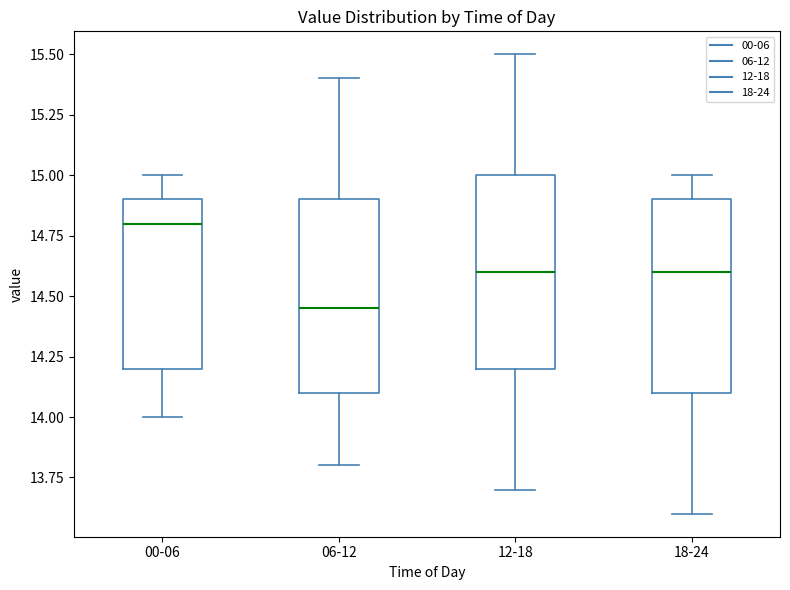

Reading left to right, read every box against the y-axis: the position of its median line, the range the box covers, and the ends of its whiskers. The values are not printed on the chart, so give them approximately, as read against the axis.

00-06: median 14.80, box 14.20 to 14.90, whiskers 14.00 to 15.00
06-12: median 14.45, box 14.10 to 14.90, whiskers 13.80 to 15.40
12-18: median 14.60, box 14.20 to 15.00, whiskers 13.70 to 15.50
18-24: median 14.60, box 14.10 to 14.90, whiskers 13.60 to 15.00